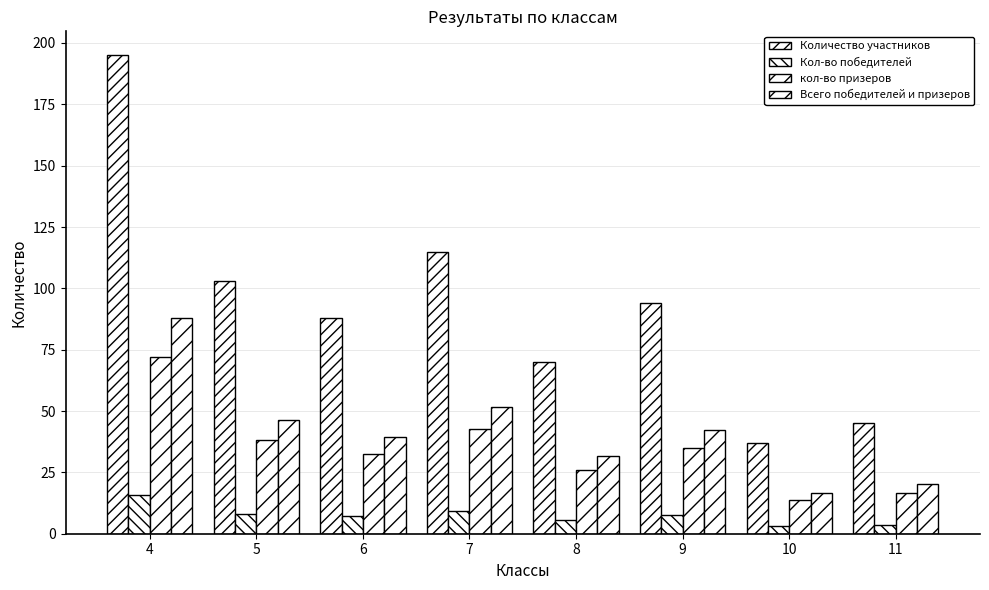

How many data points does each series have?

8